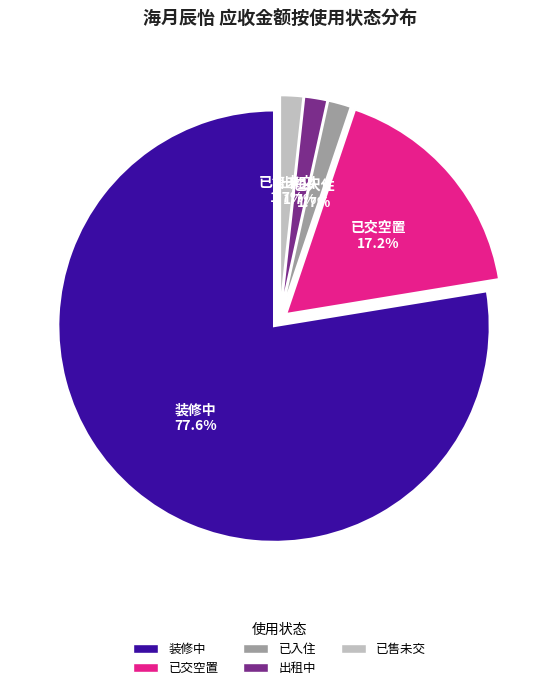

Does any single category account for the majority?

Yes